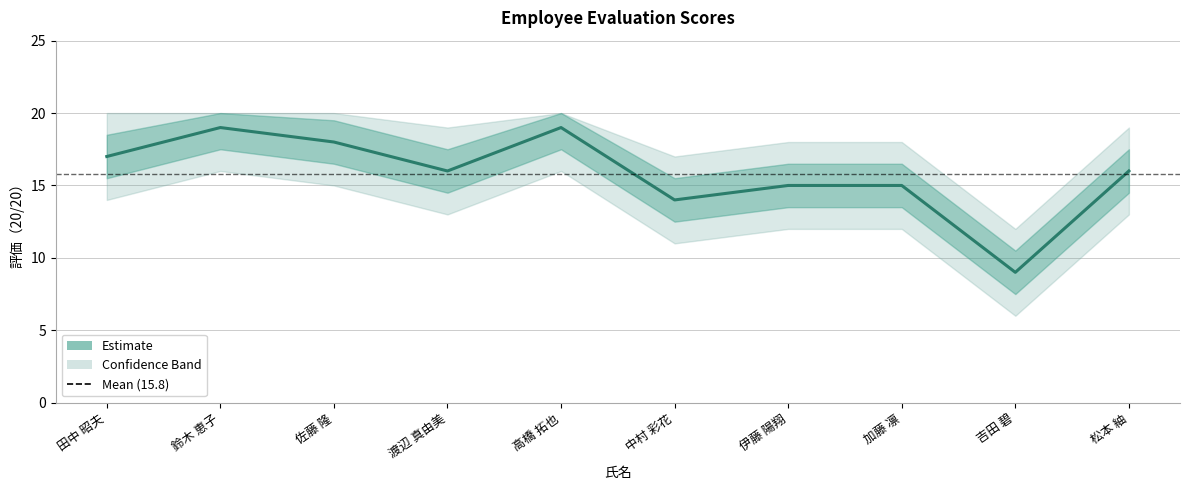

What is the ratio of the value at 鈴木 恵子 to the value at 渡辺 真由美?

1.2